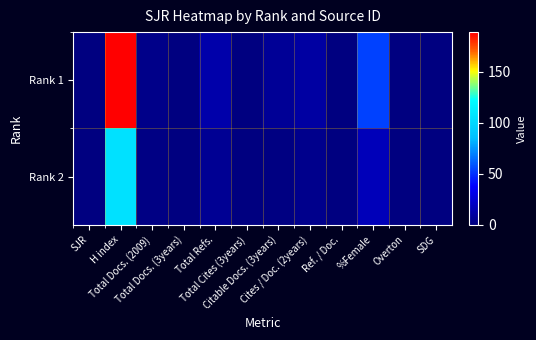

Which series has the largest range (max minus min)?

Rank 1